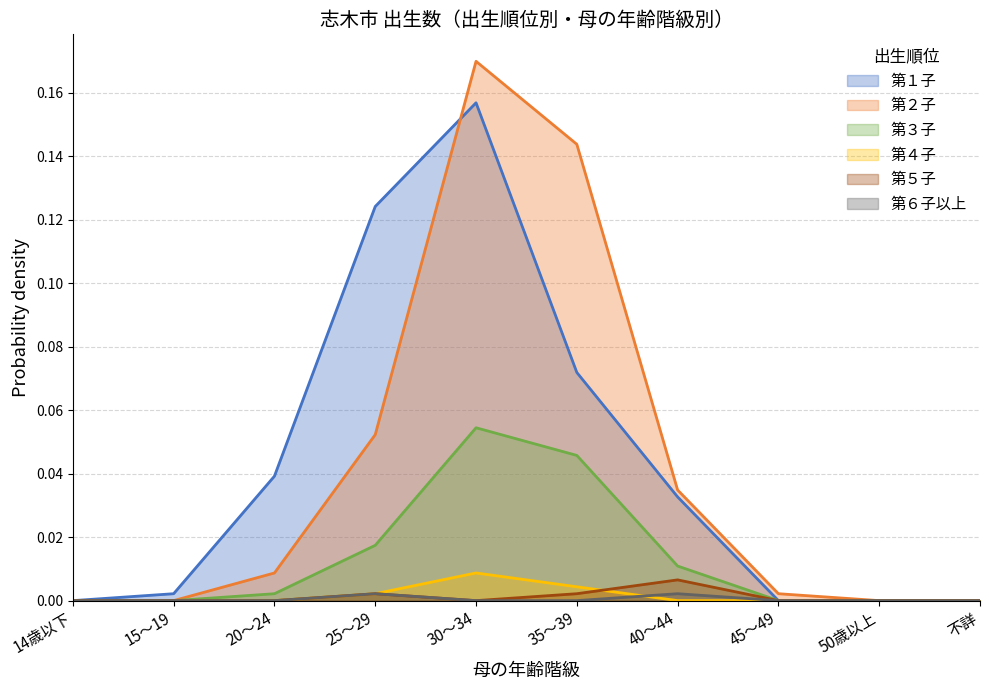

Reading left to right, transcribe all the data shown in this chart.

第１子: 0.0	0.0	0.0	0.1	0.2	0.1	0.0	0.0	0.0	0.0
第２子: 0.0	0.0	0.0	0.1	0.2	0.1	0.0	0.0	0.0	0.0
第３子: 0.0	0.0	0.0	0.0	0.1	0.0	0.0	0.0	0.0	0.0
第４子: 0.0	0.0	0.0	0.0	0.0	0.0	0.0	0.0	0.0	0.0
第５子: 0.0	0.0	0.0	0.0	0.0	0.0	0.0	0.0	0.0	0.0
第６子以上: 0.0	0.0	0.0	0.0	0.0	0.0	0.0	0.0	0.0	0.0